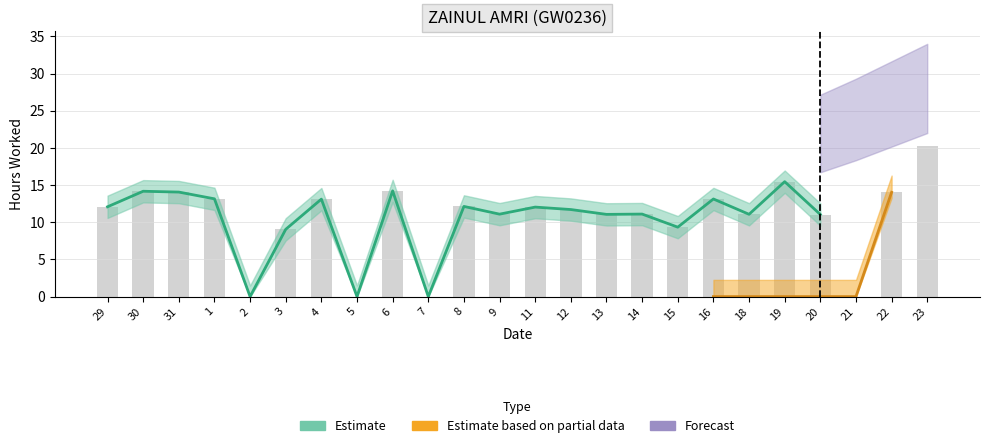

Which series has the widest spread of values?

Forecast